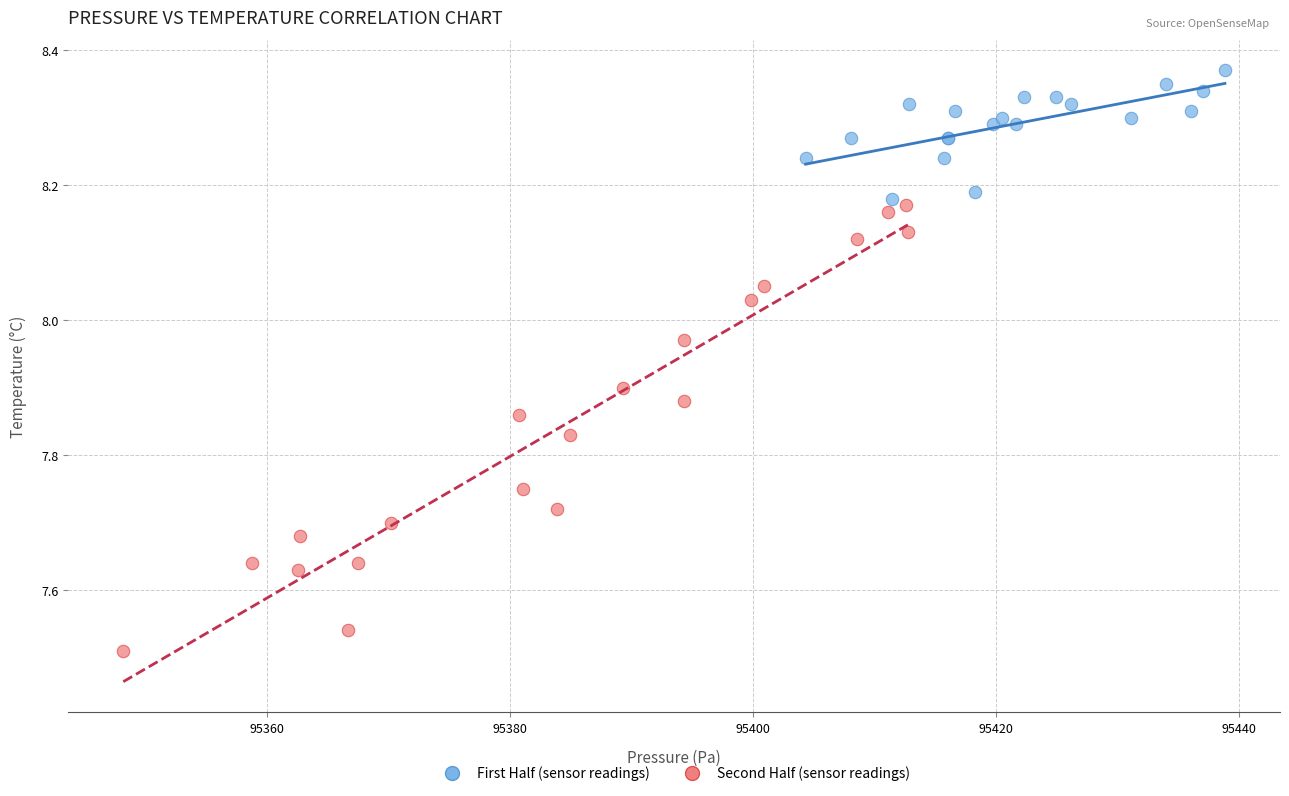

Which series contains the lowest Y value?

Second Half (sensor readings)